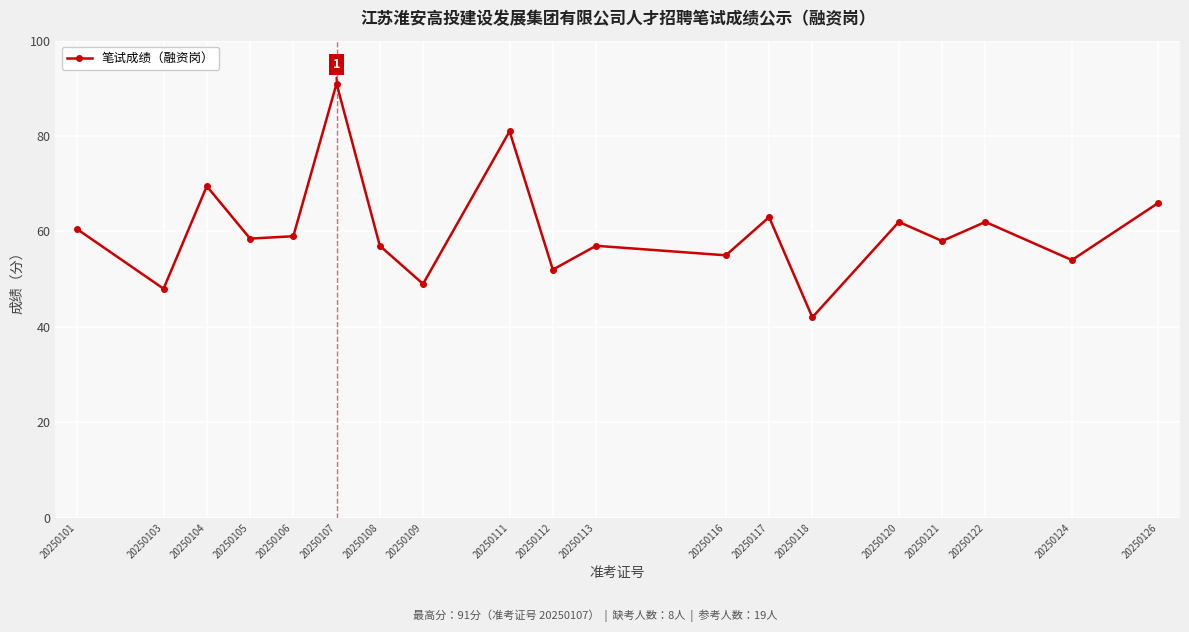

What is the maximum value shown in the chart?

91.0